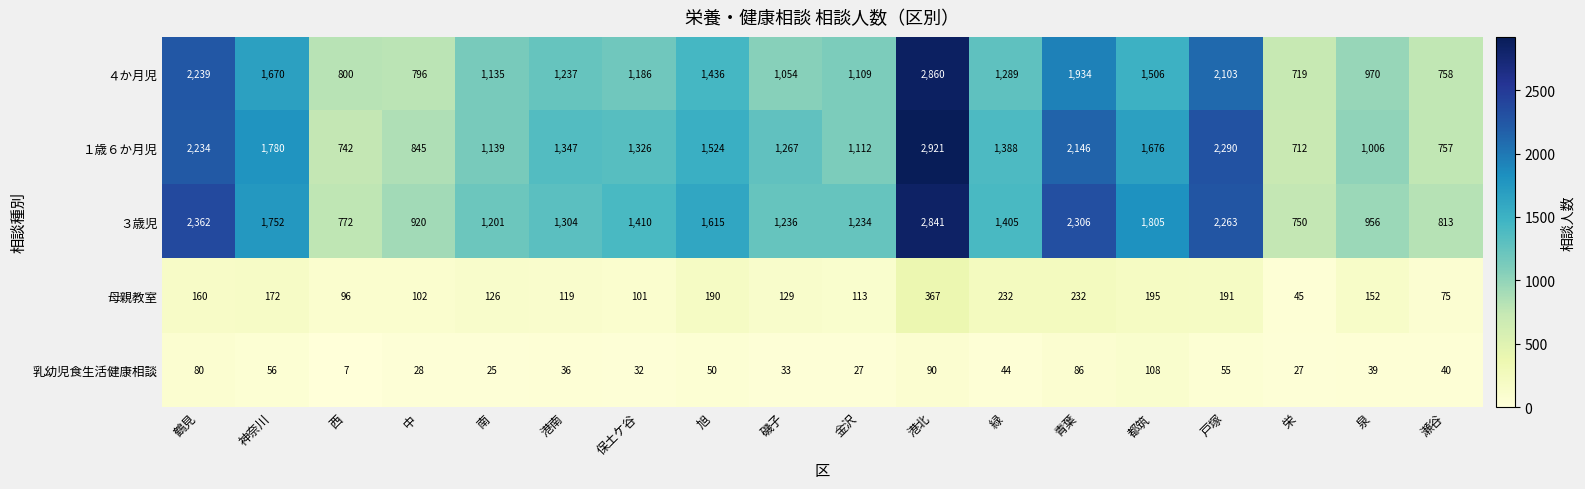

The 乳幼児食生活健康相談 series shows 50 at 旭. True or false?

True